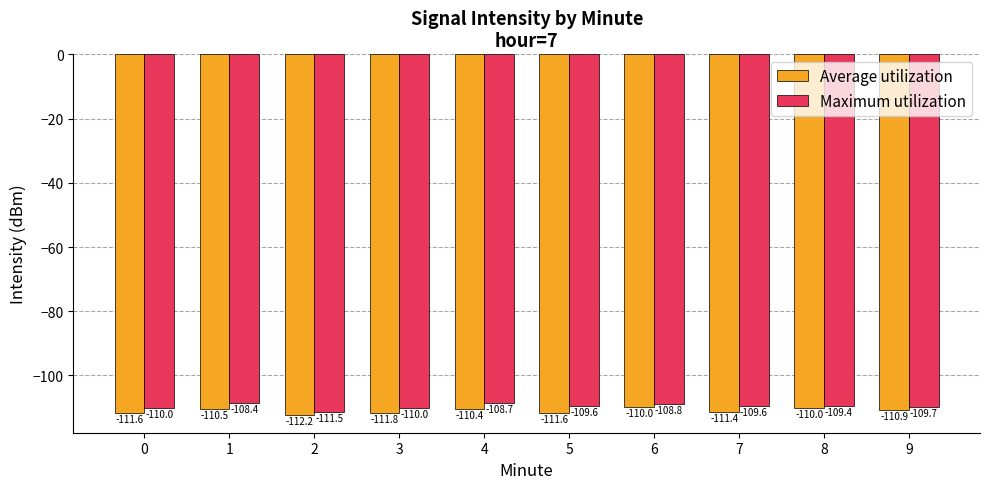

Rank the series by their maximum value, from lowest to highest.

Average utilization, Maximum utilization